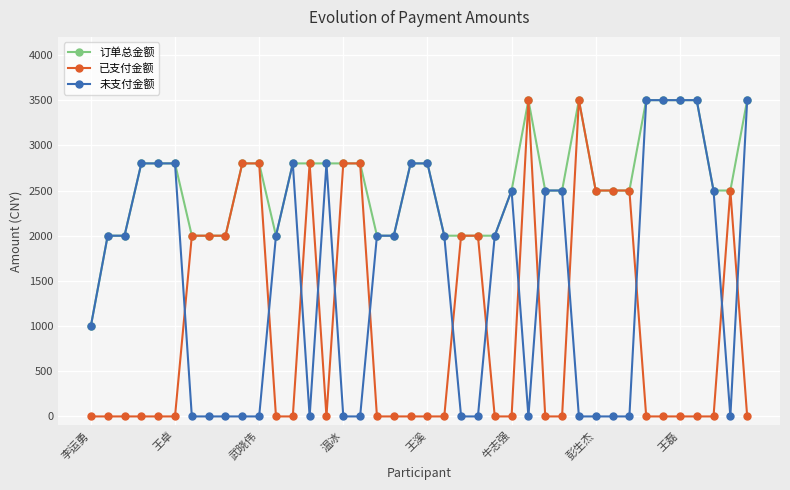

What is the greatest value displayed?

3500